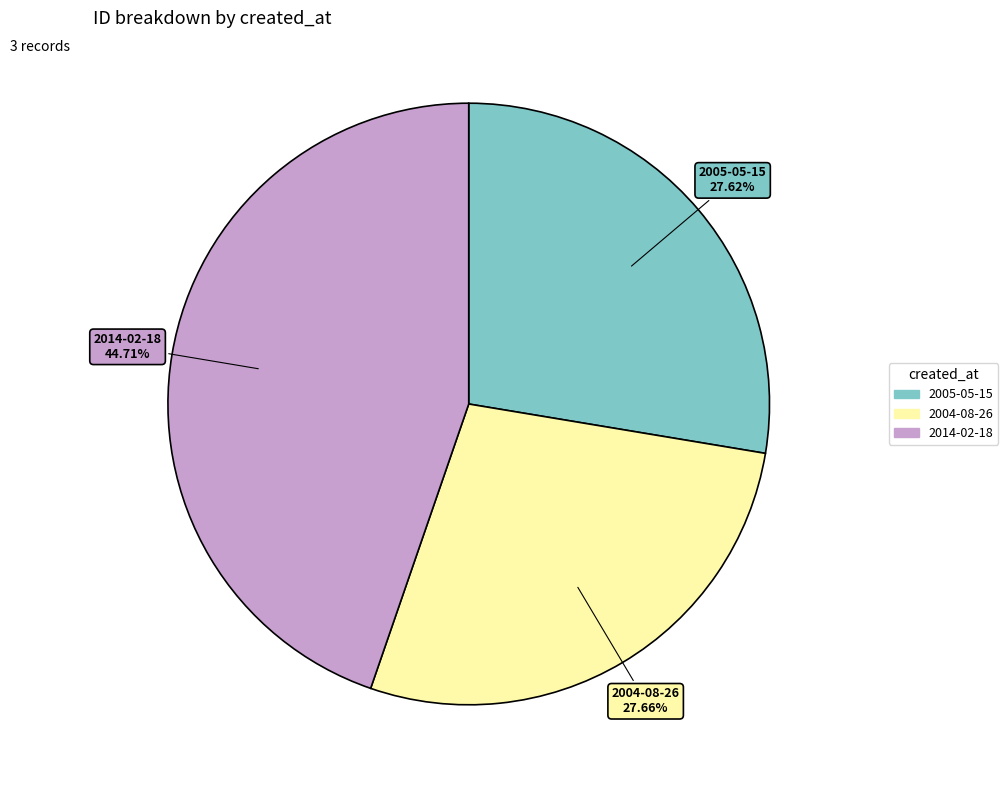

Approximately how many times larger is the value at 2005-05-15 compared to 2004-08-26?

1.0